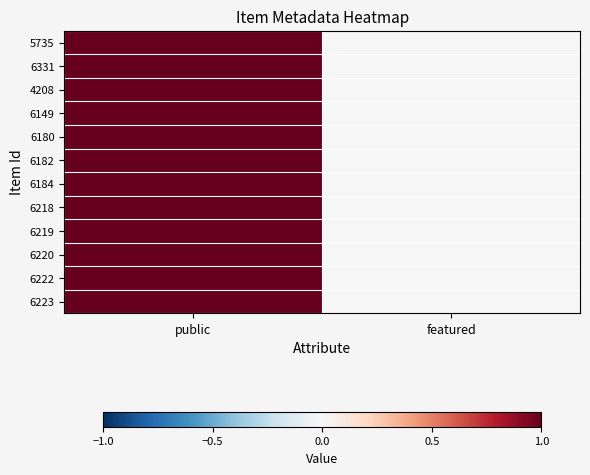

At which category is the sum across all series the highest?

public